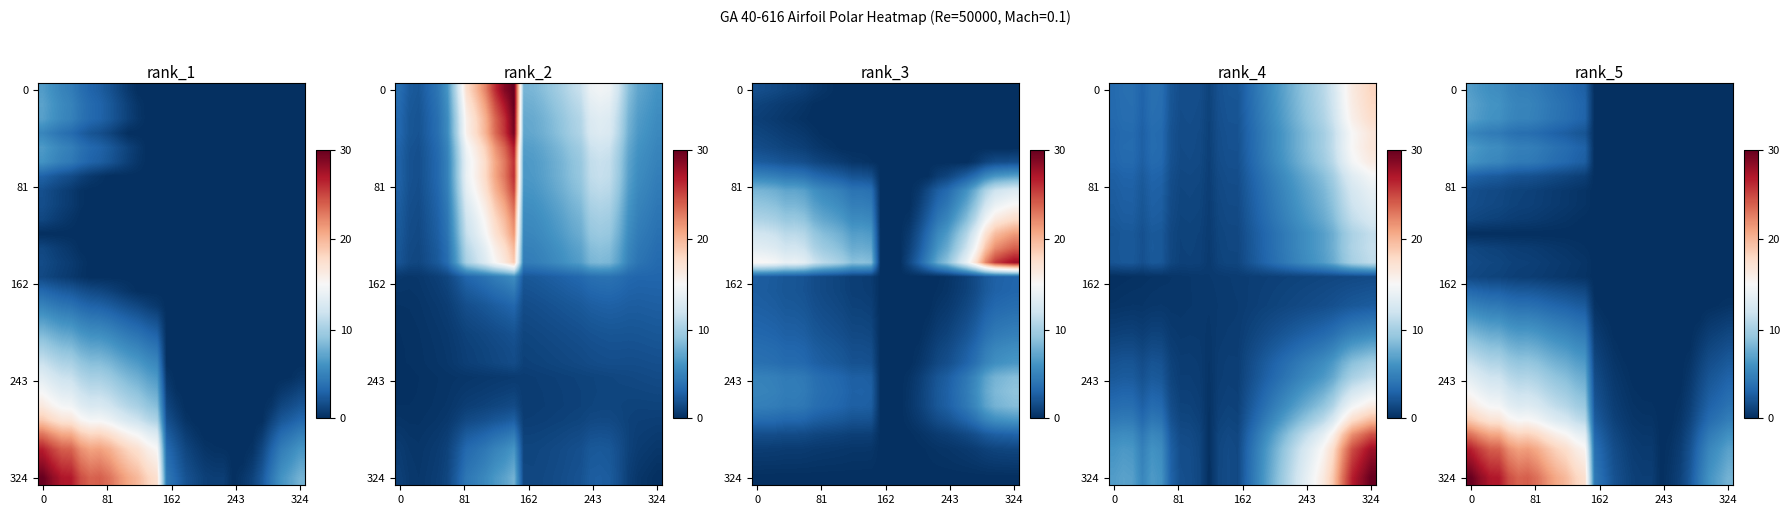

Which category has the lowest value across all series?

13